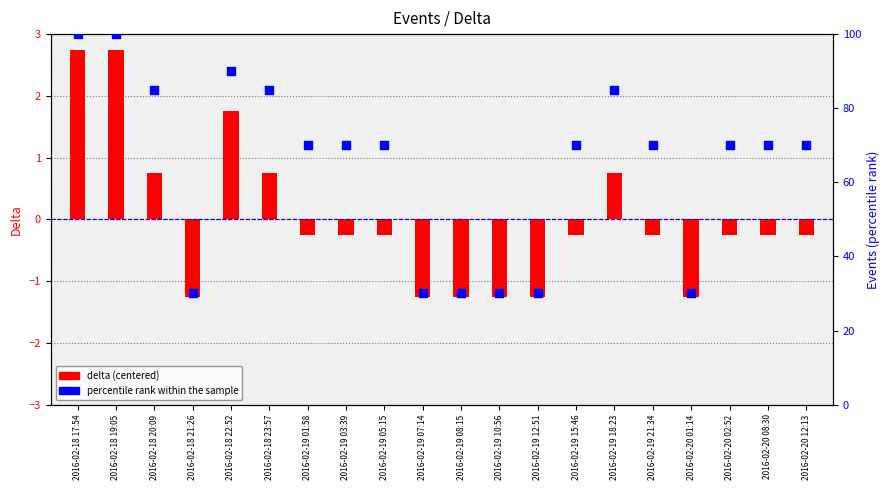

Which series has the largest total across all categories?

percentile rank within the sample